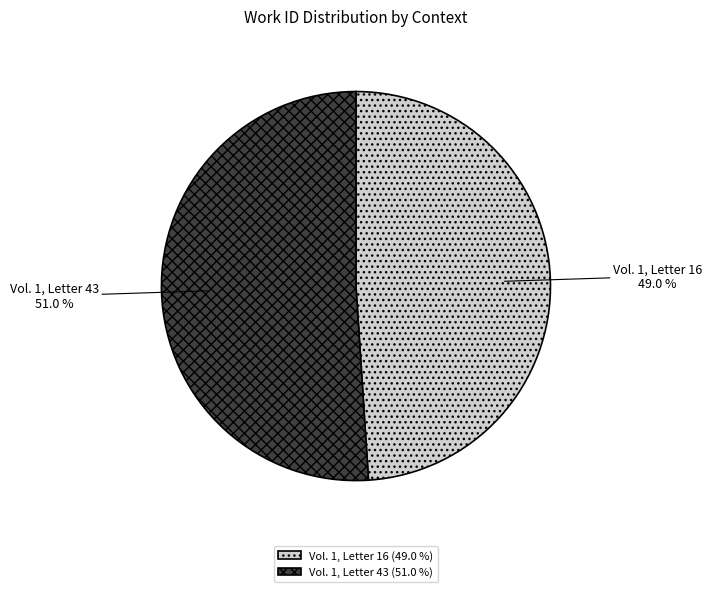

What is the largest slice in the pie chart?

Vol. 1, Letter 43